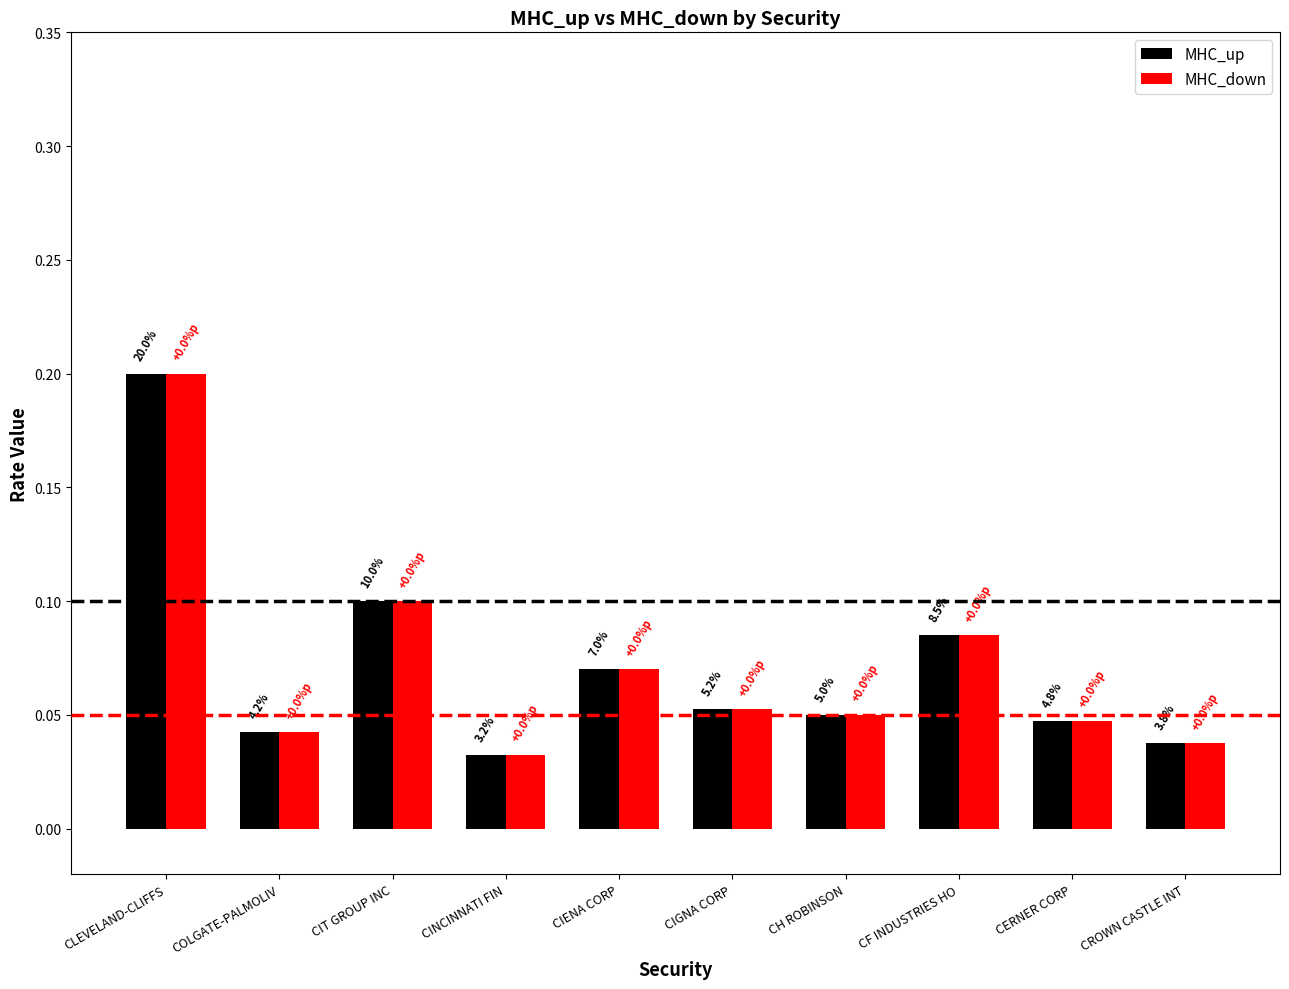

True or false: MHC_up has a value of 0.1 at CINCINNATI FIN.

False